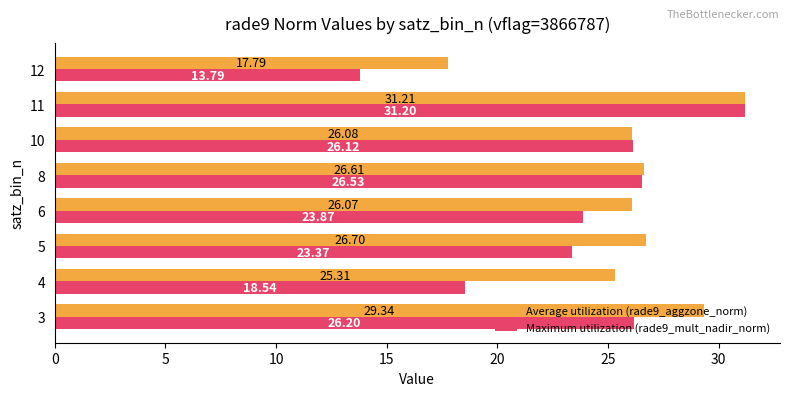

What is the total value across all series at 5?

50.1